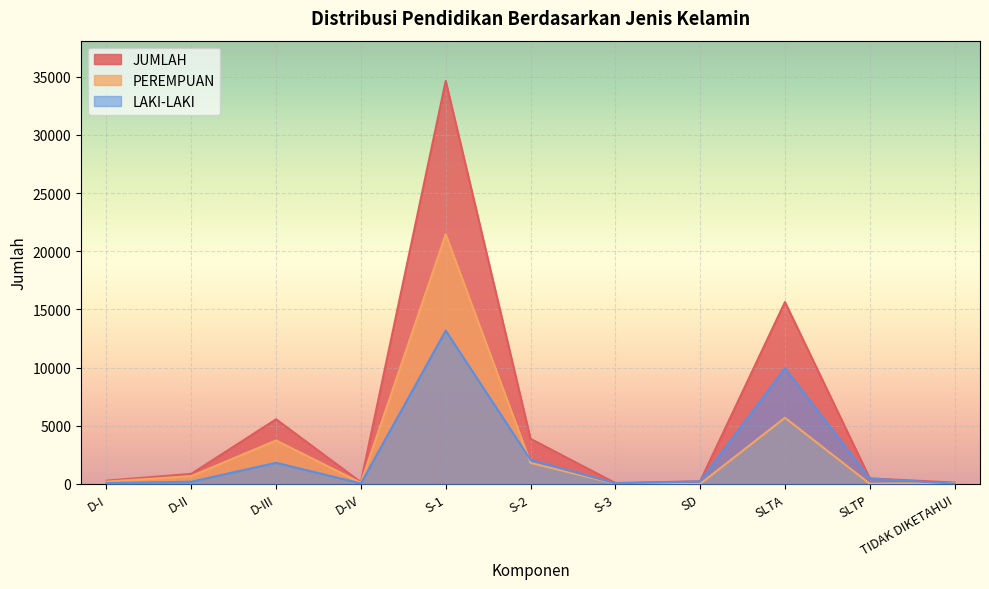

How many distinct data groups are displayed?

3